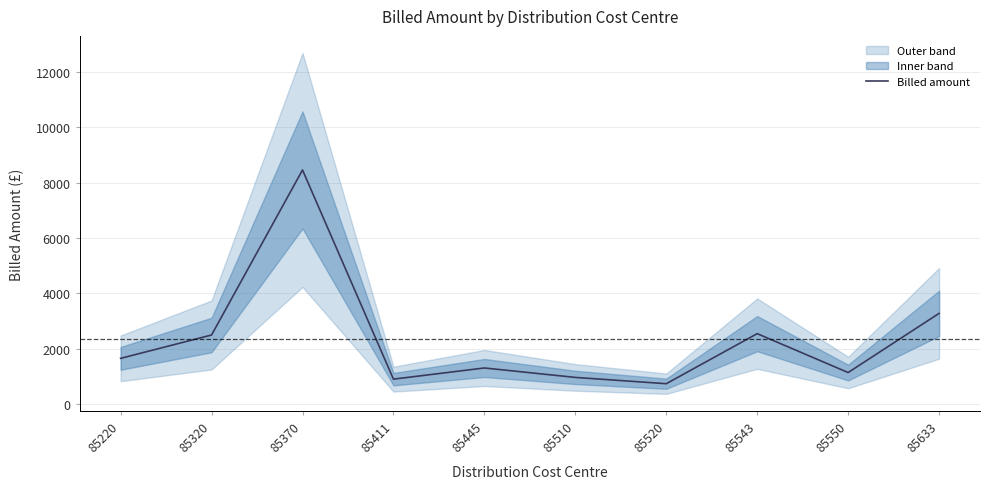

What is the value of the 3rd point from the left?

8460.0